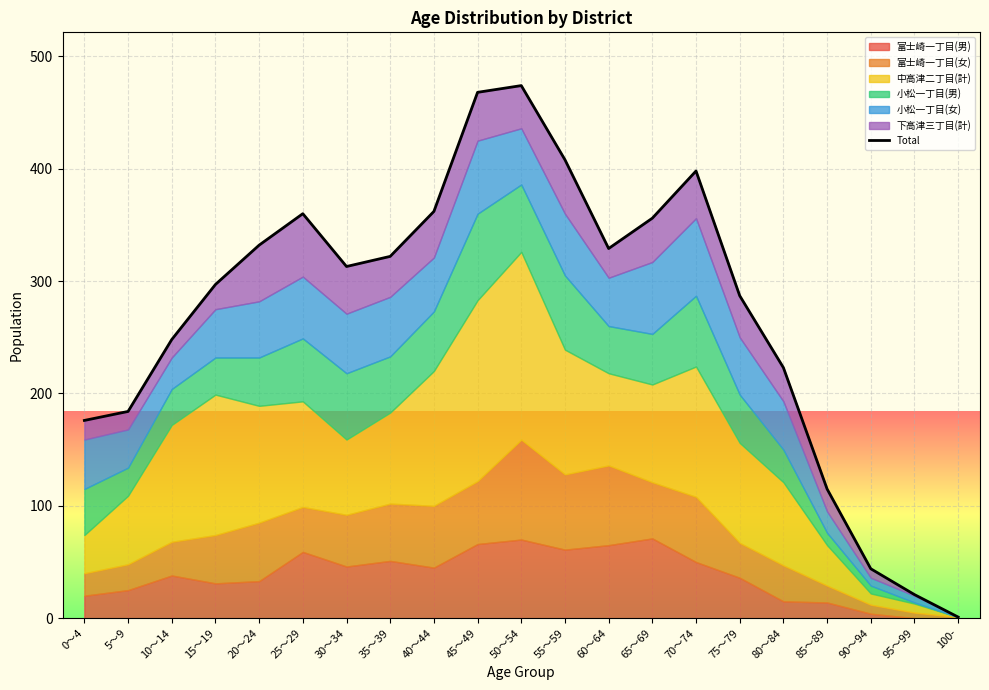

What is the label of the 1st point from the right?

100-